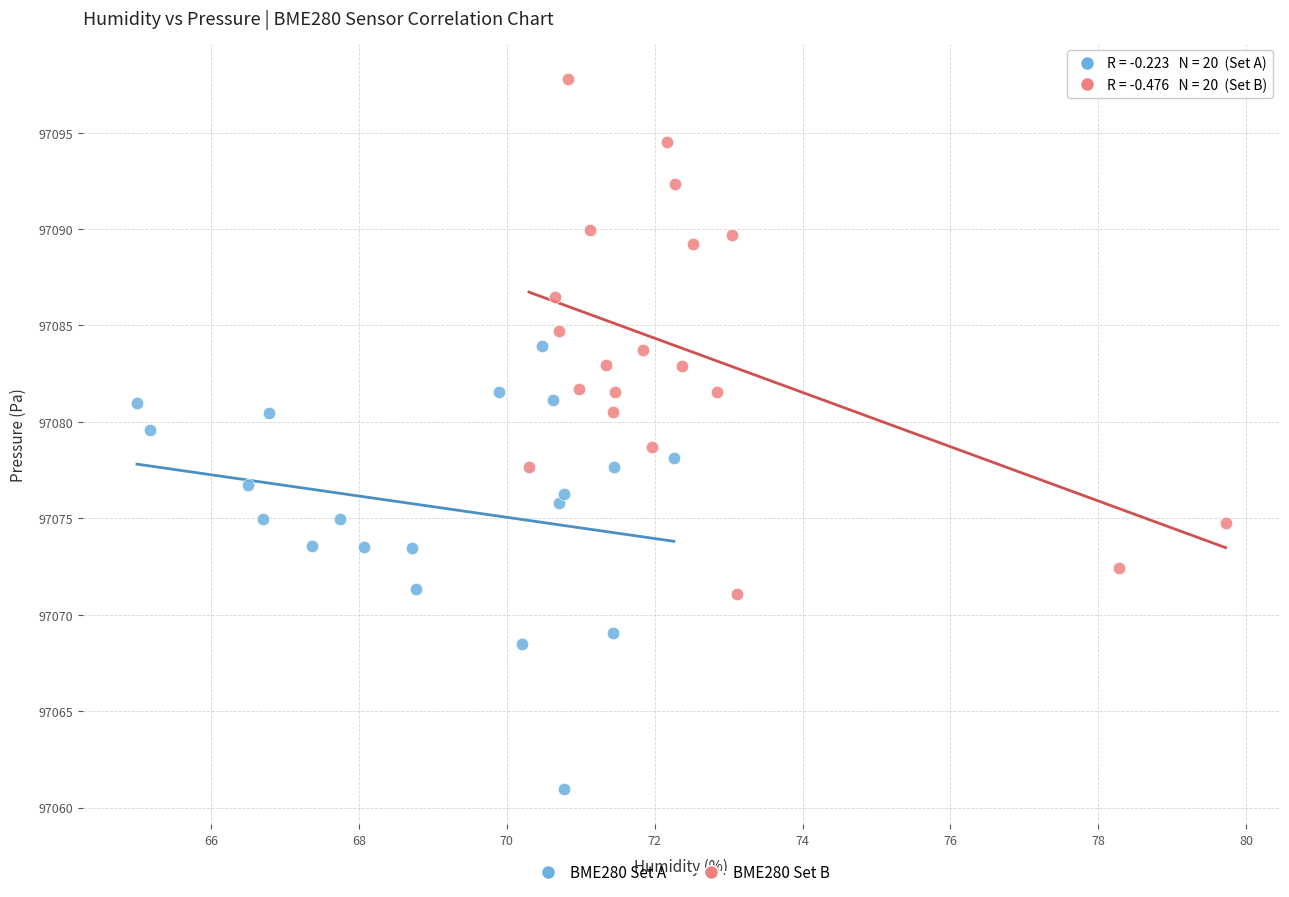

Which series has the largest Y range (max minus min)?

BME280 Set B